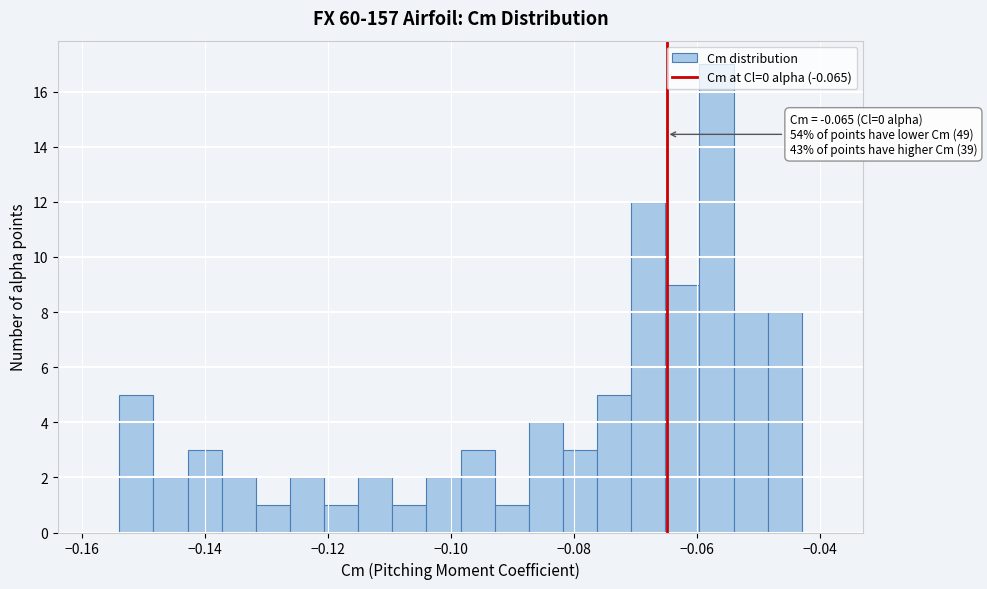

Read against the x-axis, roughly where is the centre of the tallest bar?

-0.056